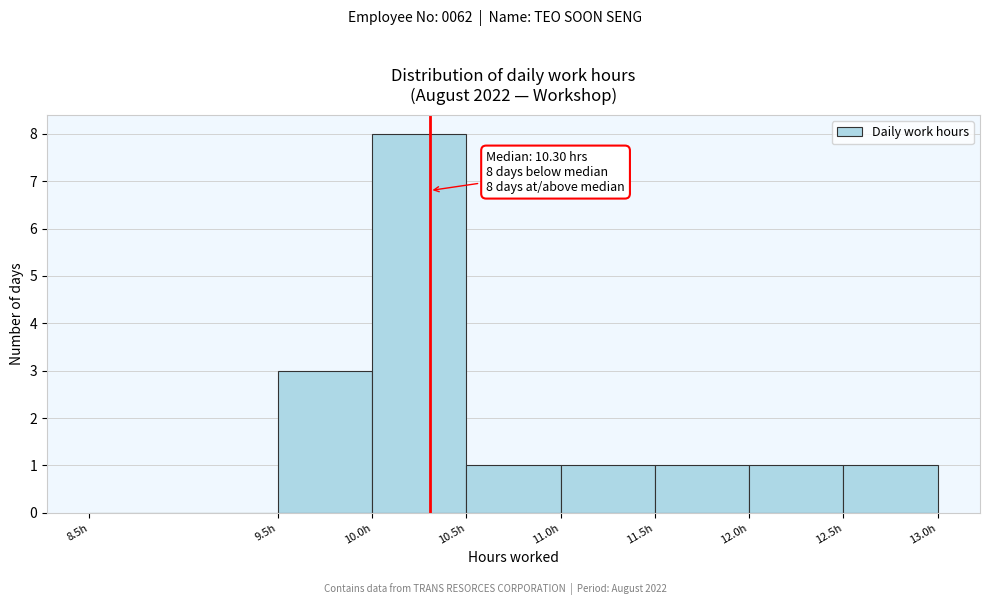

Which range on the x-axis has the tallest bar?

10.0 to 10.5